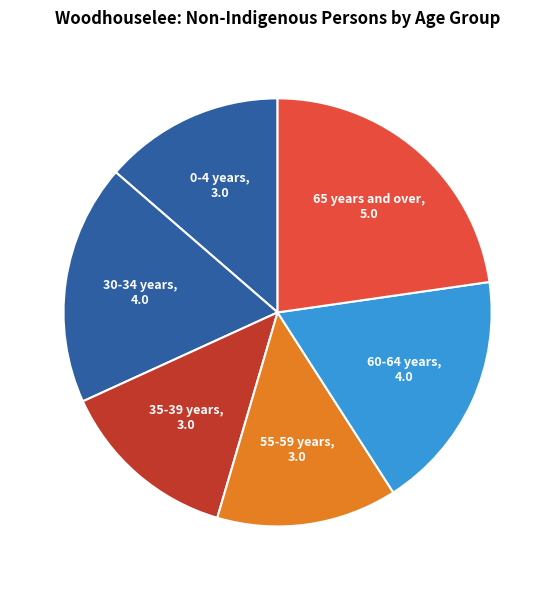

What is the largest slice in the pie chart?

65 years and over